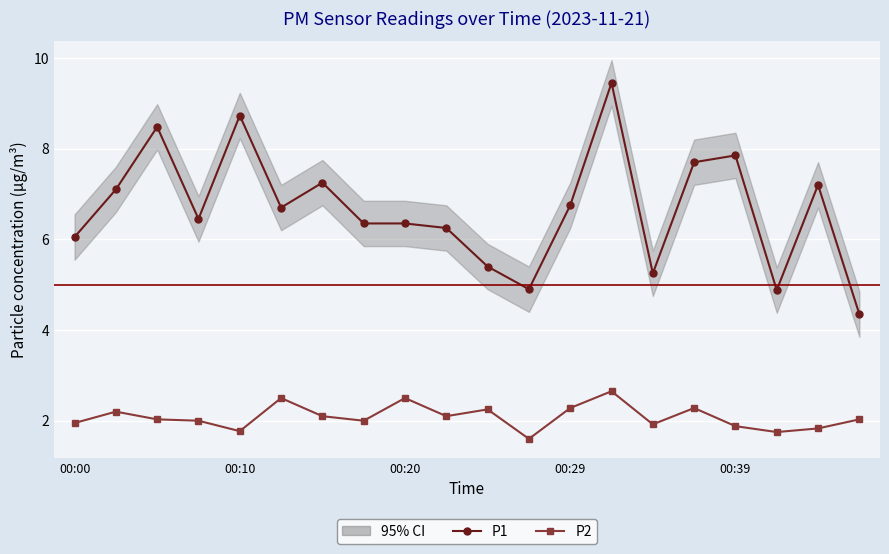

In P2, how many points are lower than both neighbors (excluding endpoints)?

6